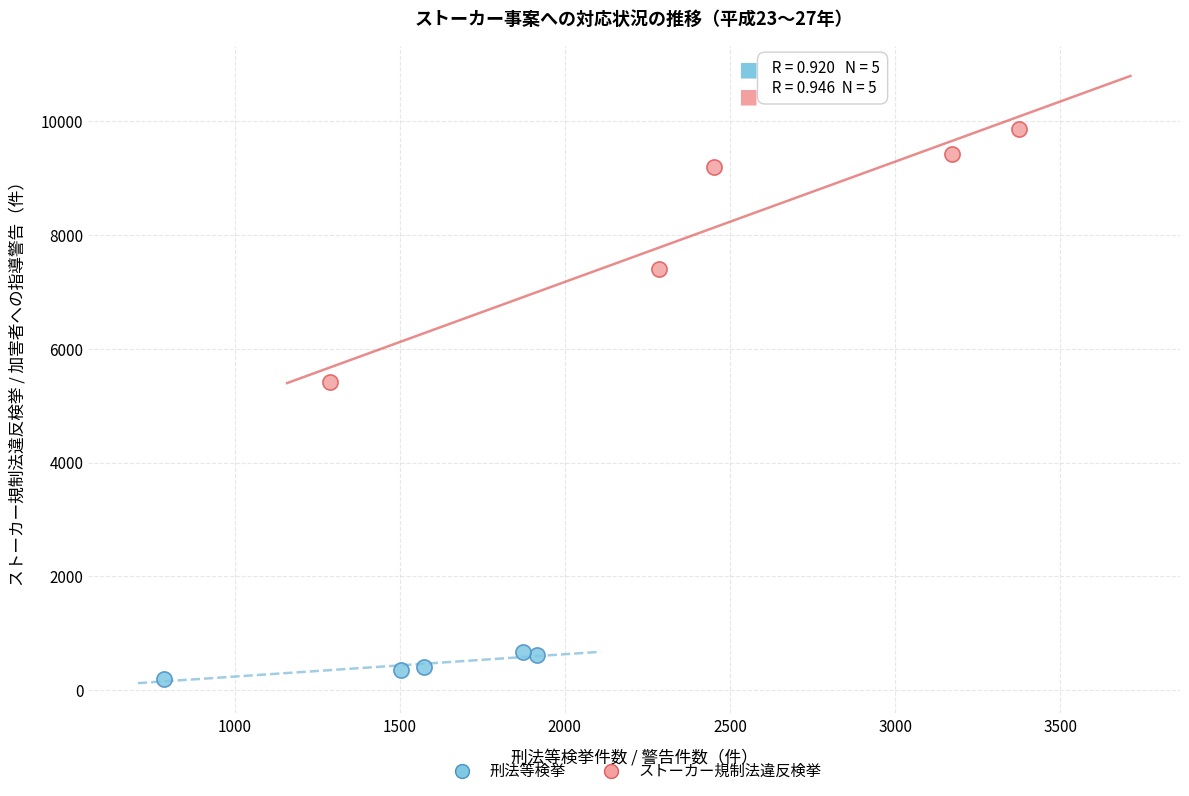

What are all the series names shown in the legend?

刑法等検挙, ストーカー規制法違反検挙